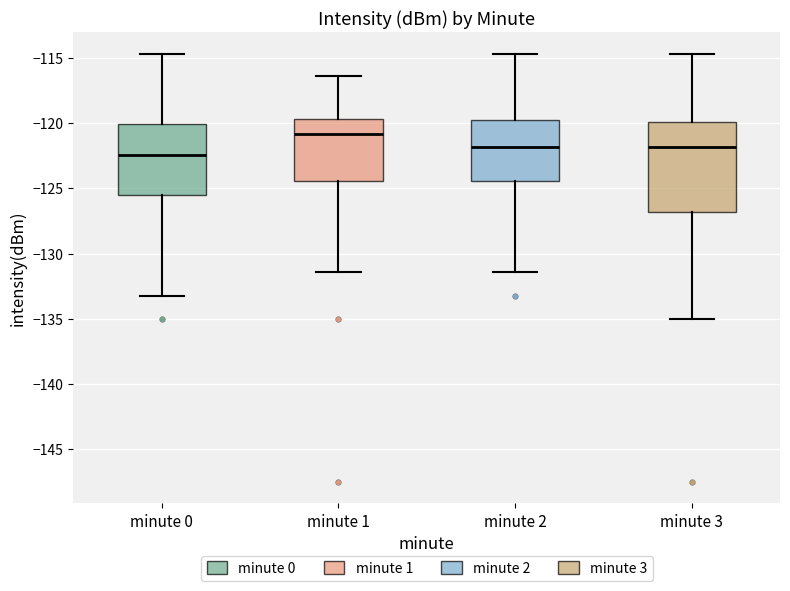

Comparing the boxes themselves (not the whiskers), which one is the tallest?

minute 3